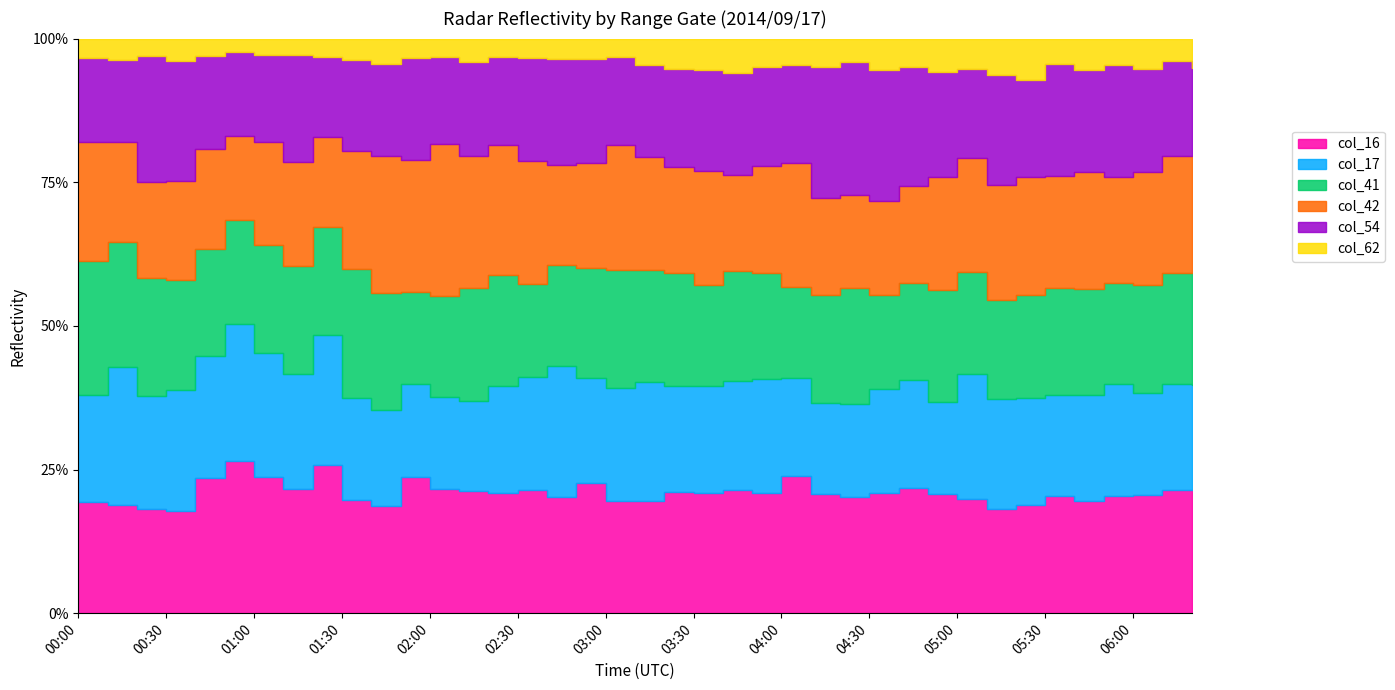

Is it true that col_62 equals 0.3 at 03:10?

False